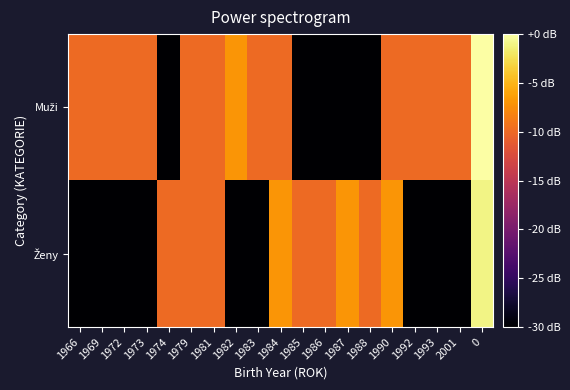

At how many categories does at least one series exceed -6?

19